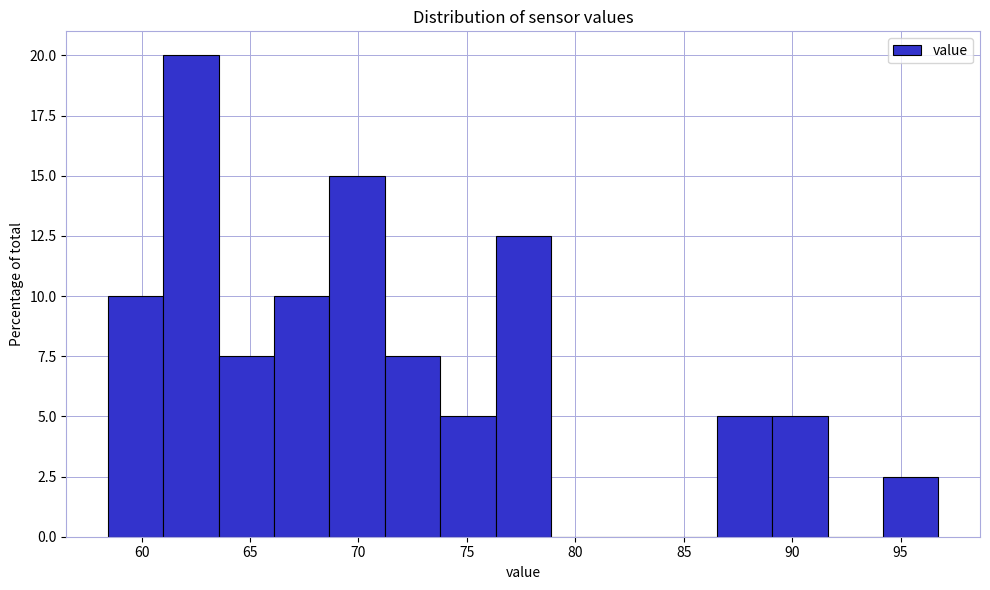

Reading left to right, list every bar in this chart as the range it spans on the x-axis followed by its height. Neither the bar edges nor the heights are printed on the chart, so give them approximately, as read against the axes.

58.5 to 61.0: 10.0
61.0 to 63.5: 20.0
63.5 to 66.0: 7.5
66.0 to 68.5: 10.0
68.5 to 71.0: 15.0
71.0 to 74.0: 7.5
74.0 to 76.5: 5.0
76.5 to 79.0: 12.5
79.0 to 81.5: 0
81.5 to 84.0: 0
84.0 to 86.5: 0
86.5 to 89.0: 5.0
89.0 to 91.5: 5.0
91.5 to 94.0: 0
94.0 to 97.0: 2.5